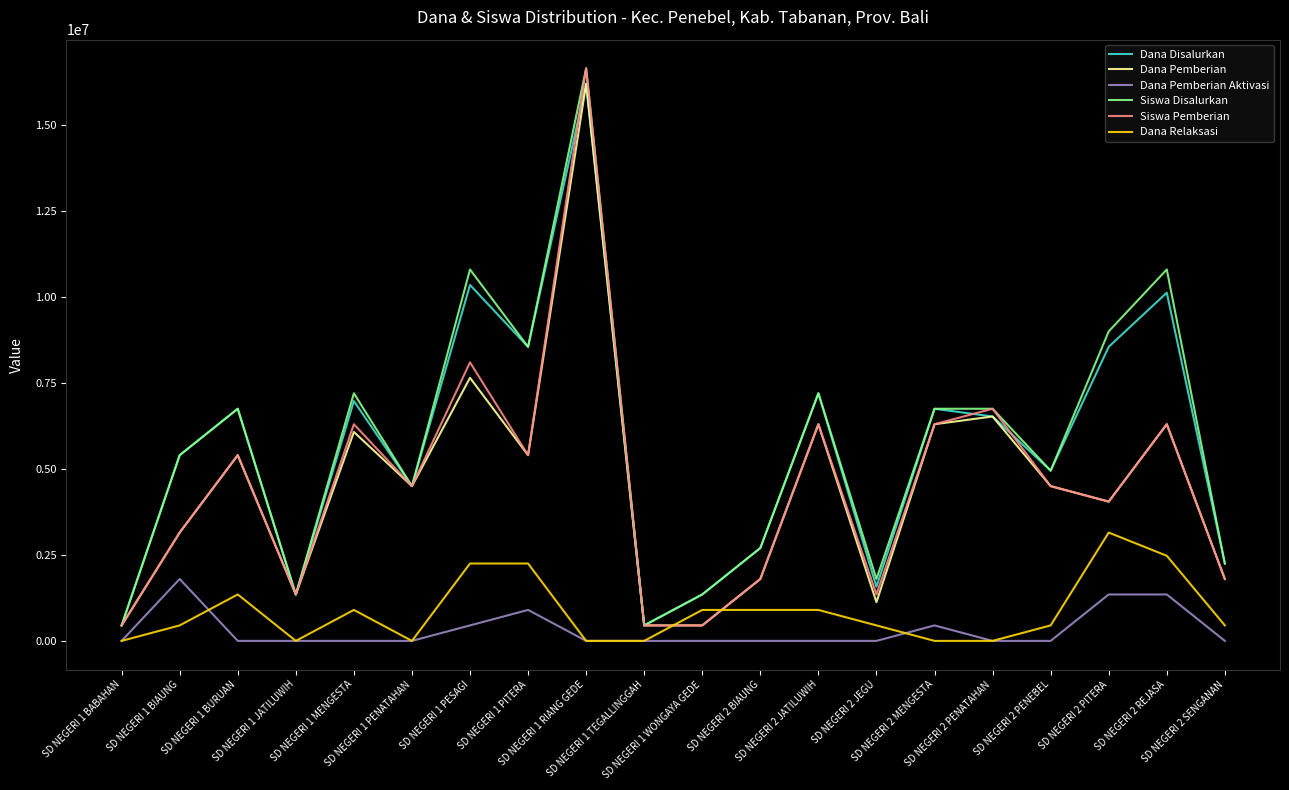

What are all the series names shown in the legend?

Dana Disalurkan, Dana Pemberian, Dana Pemberian Aktivasi, Siswa Disalurkan, Siswa Pemberian, Dana Relaksasi